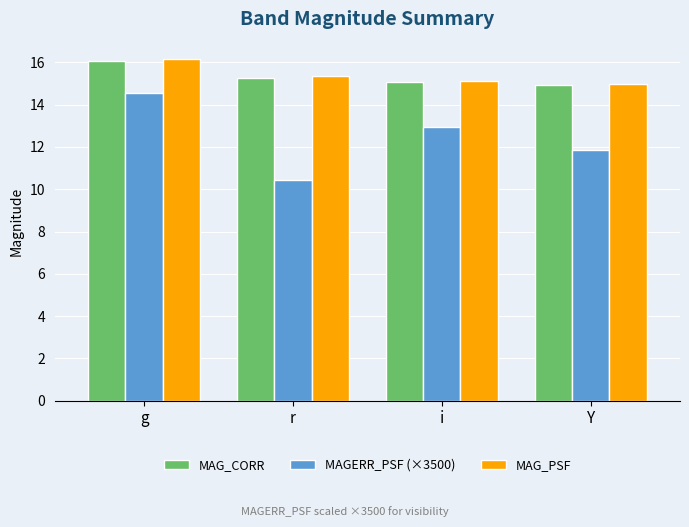

What is the label of the 3rd bar from the left?

i